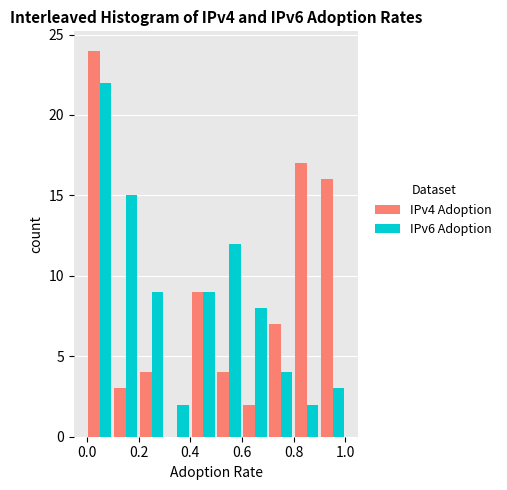

What is the height of the IPv6 Adoption bar covering 0.2 to 0.3 on the x-axis? The values are not printed on the chart, so give them approximately, as read against the axis.

9